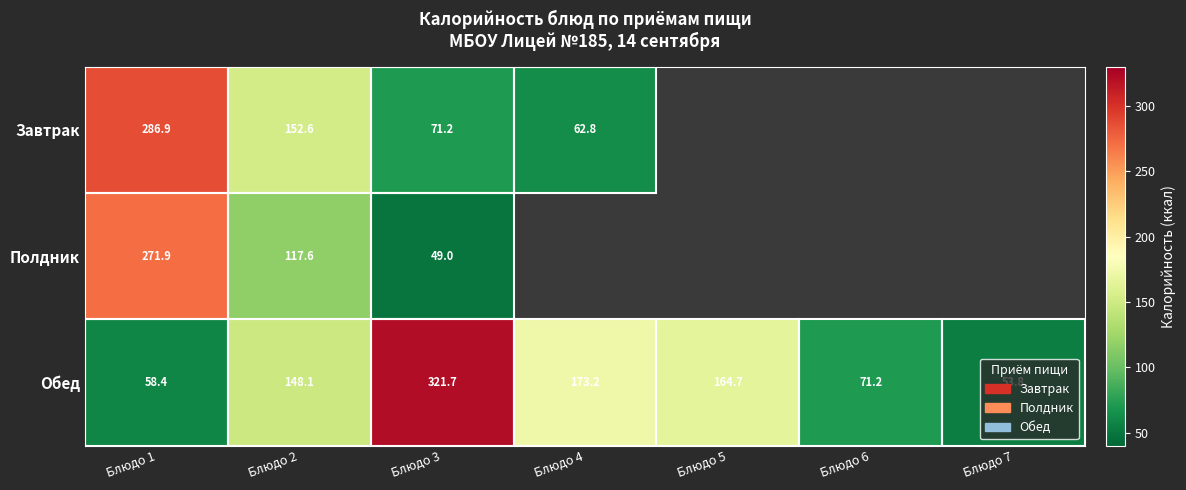

What is the sum of the Завтрак values at Блюдо 4 and Блюдо 1?

349.7